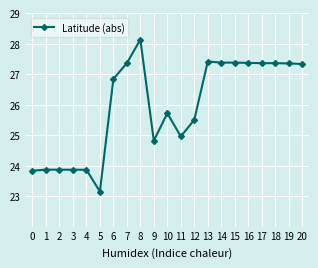

Which category has the lowest value across all series?

5